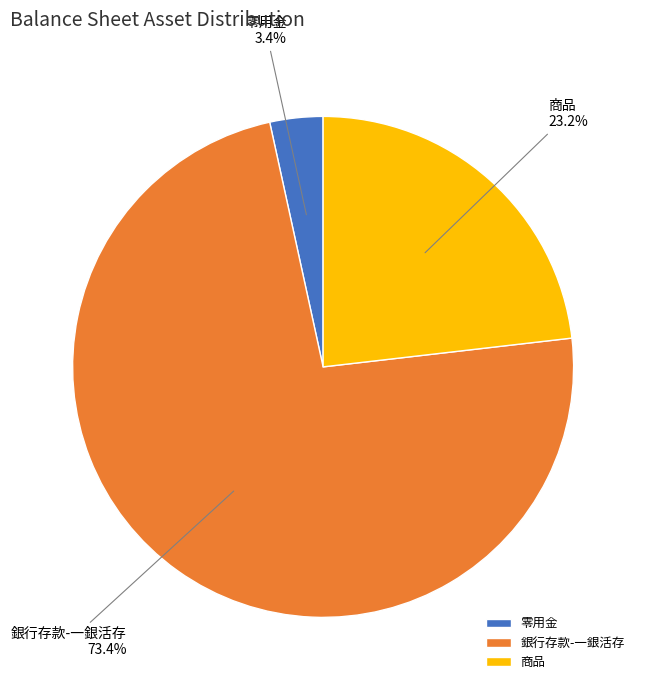

To the nearest percent, what percentage of the pie is 零用金?

3%